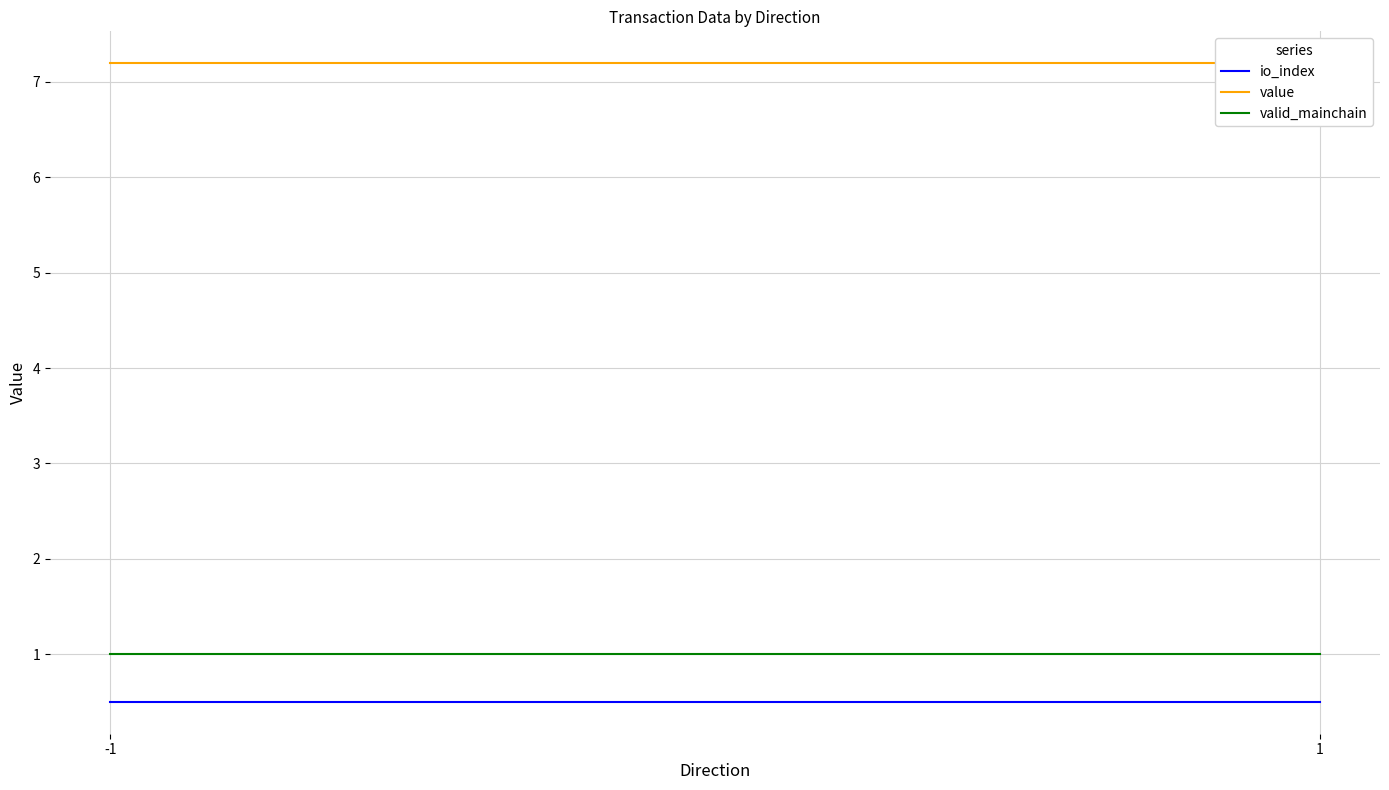

Rank the series by their maximum value, from highest to lowest.

value, valid_mainchain, io_index